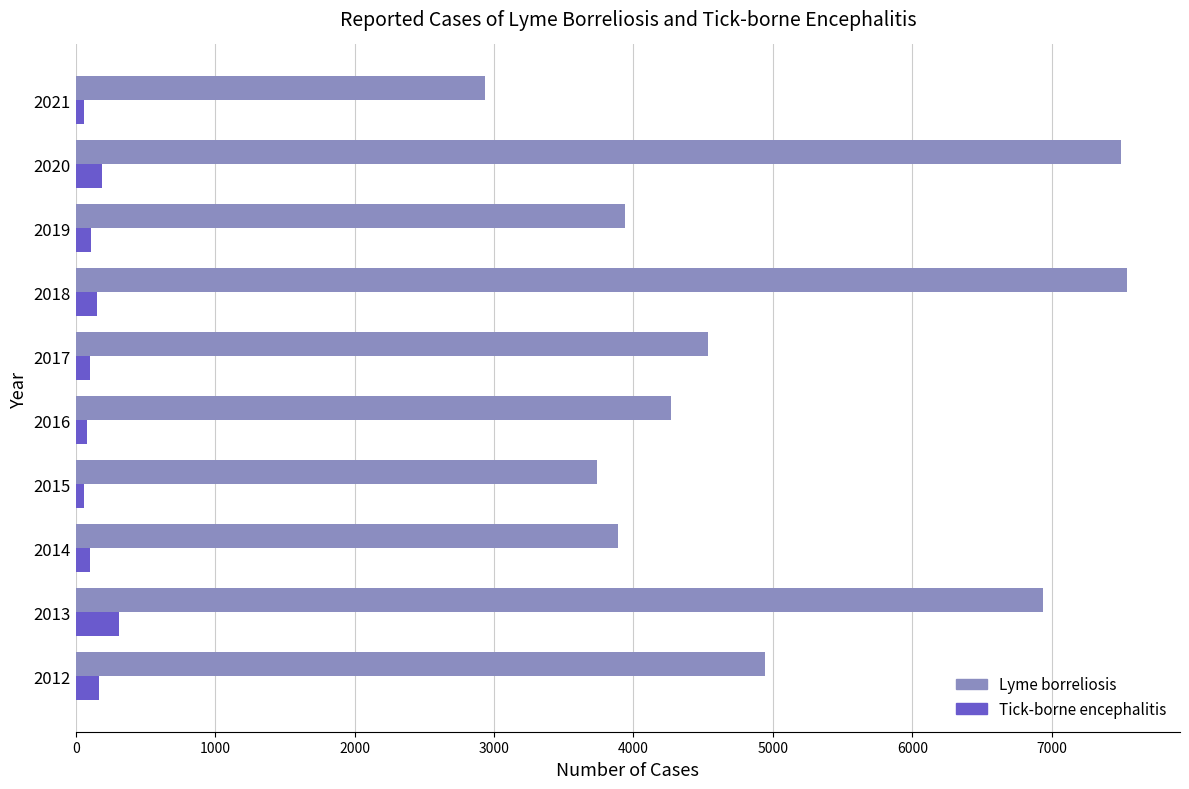

Which series has the widest spread of values?

Lyme borreliosis